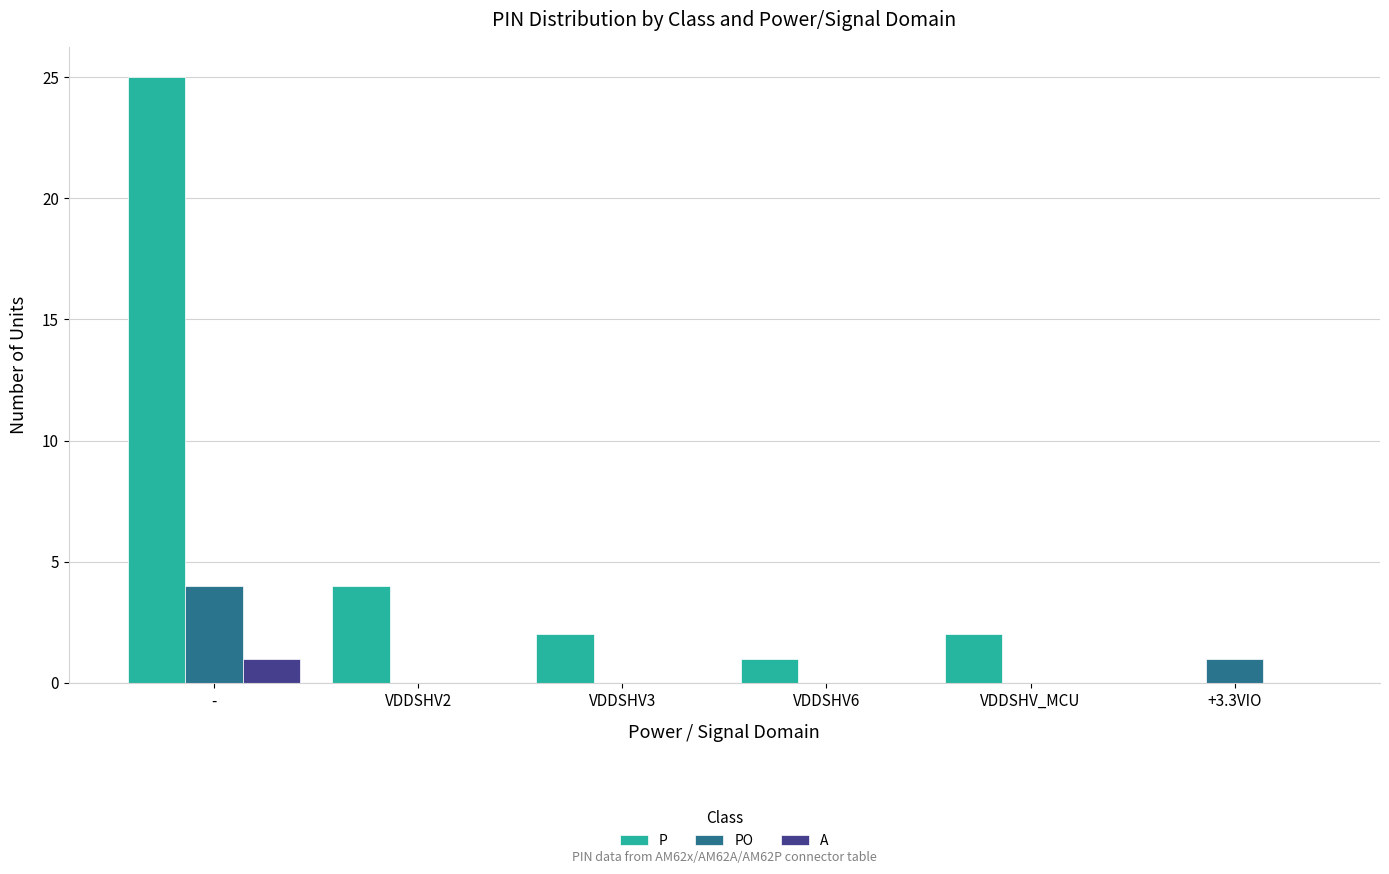

What is the sum of all PO values?

5